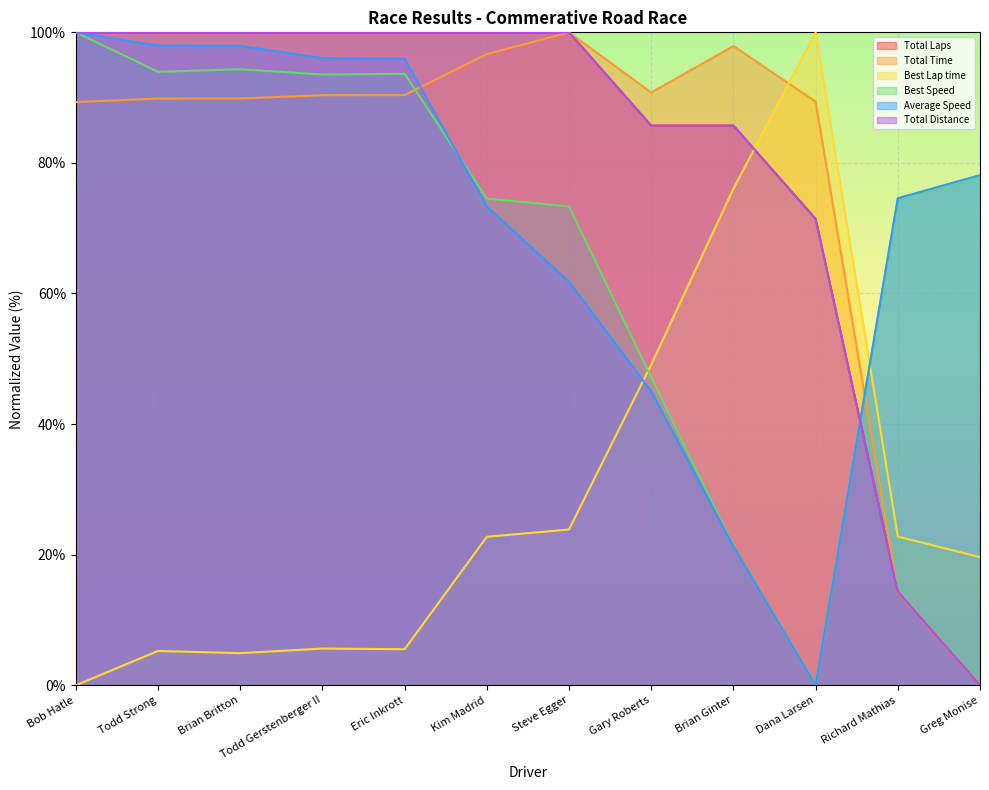

How many intersections are there between Best Lap time and Best Speed?

2